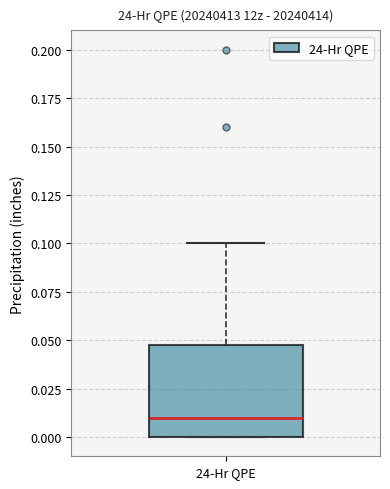

Transcribe this box plot: give where the median line is, the range the box spans, and where the two whiskers end, as read against the y-axis. The values are not printed on the chart, so give them approximately, as read against the axis.

median 0.01, box 0.00 to 0.05, whiskers 0.00 to 0.10